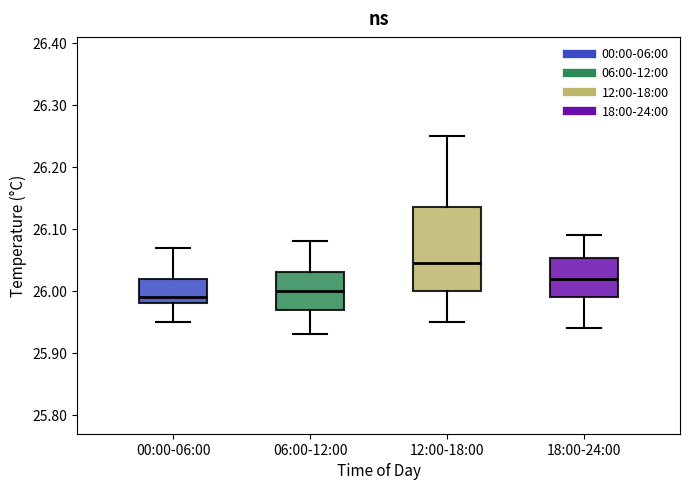

Comparing the boxes themselves (not the whiskers), which one is the tallest?

12:00-18:00